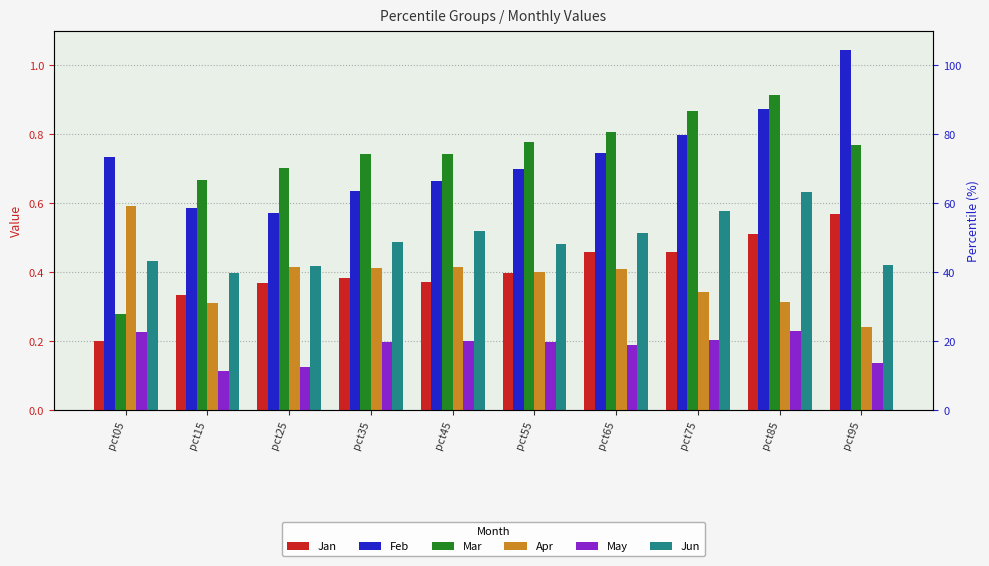

What is the difference between the May values at pct85 and pct15?

0.1